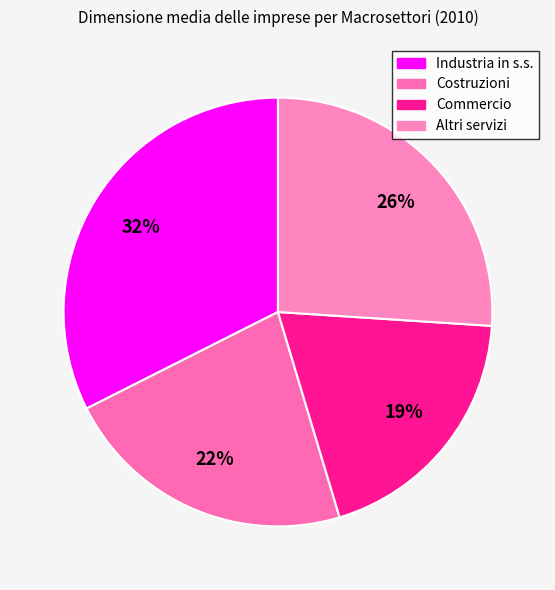

What percentage is NOT represented by Altri servizi?

74.0%